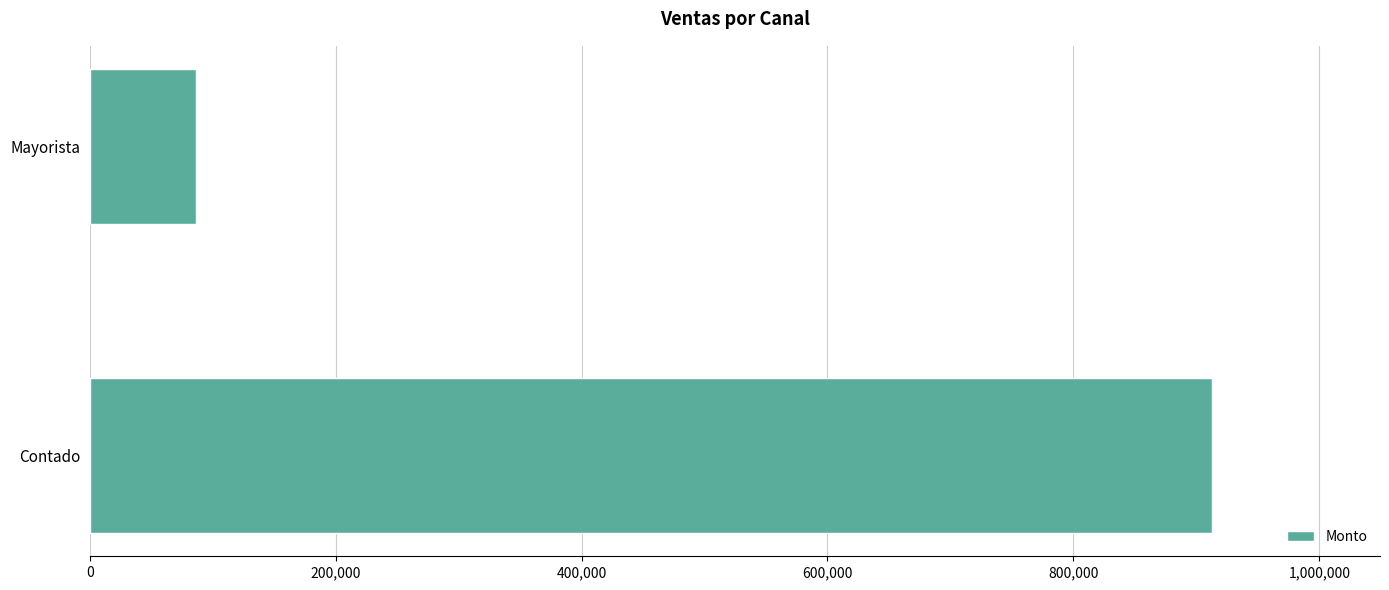

What is the change in value from Contado to Mayorista?

-825890.8